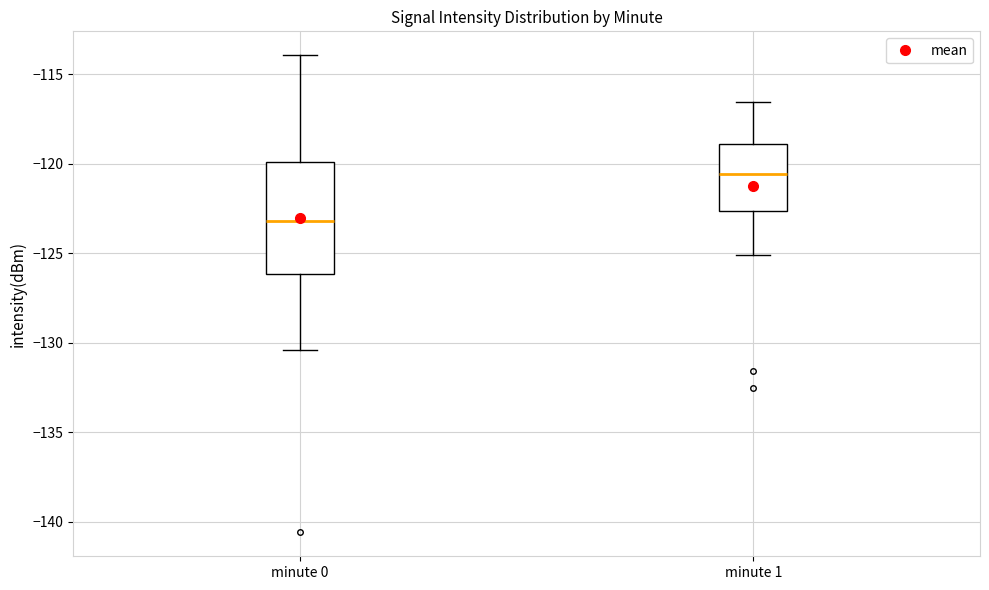

Reading left to right, transcribe this box plot: for each box, give where its median line is, the range the box spans, and where its two whiskers end, as read against the y-axis. The values are not printed on the chart, so give them approximately, as read against the axis.

minute 0: median -123.0, box -126.0 to -120.0, whiskers -130.5 to -114.0
minute 1: median -120.5, box -122.5 to -119.0, whiskers -125.0 to -116.5